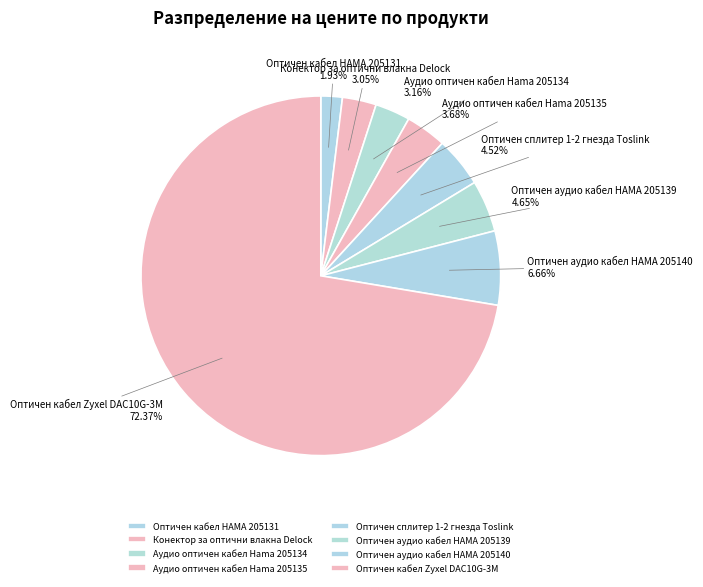

Which category has the smallest portion of the pie?

Оптичен кабел HAMA 205131